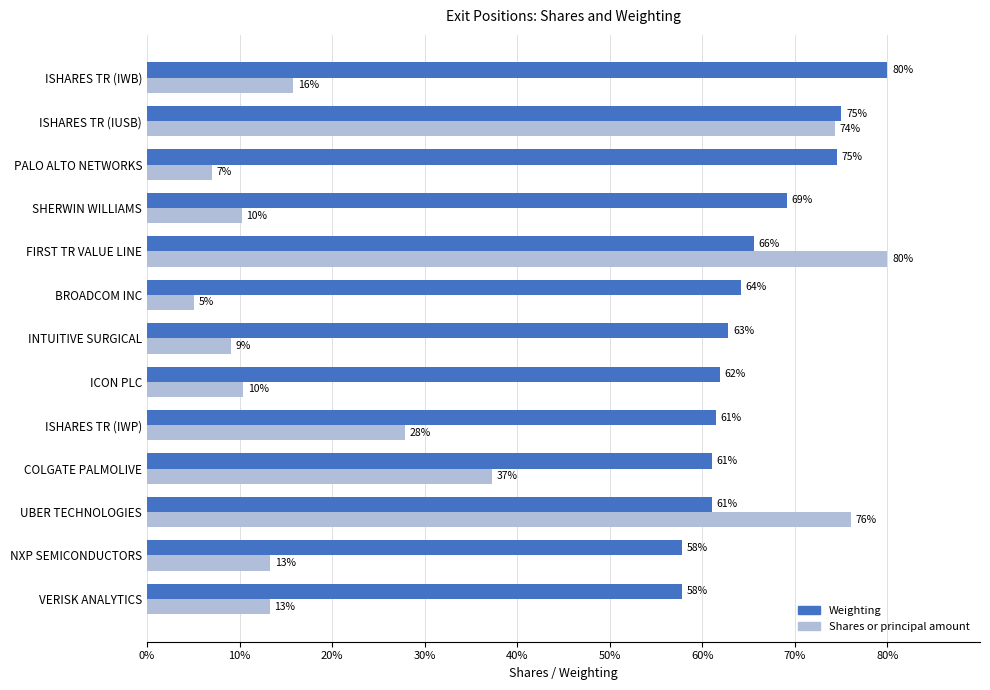

At which label is Shares or principal amount closest to 42?

COLGATE PALMOLIVE